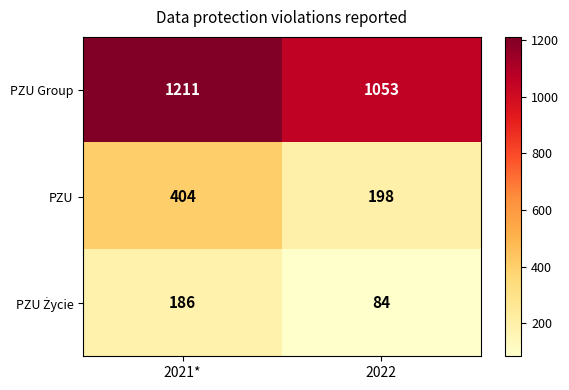

What is the greatest value displayed?

1211